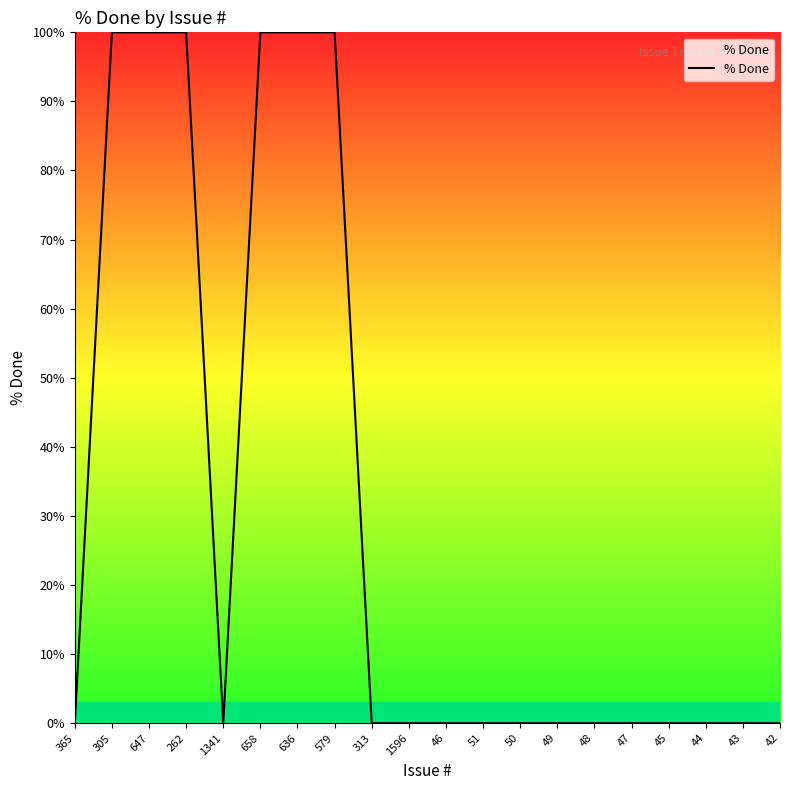

Does the chart display data point markers on the line(s)?

No